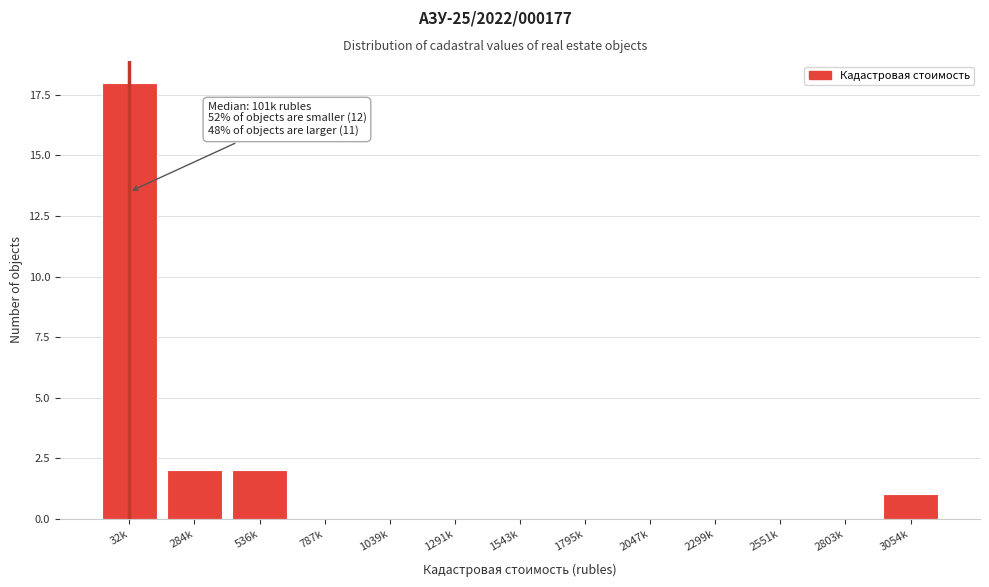

Reading left to right, transcribe all the data shown in this chart.

32k=18	284k=2	536k=2	787k=0	1039k=0	1291k=0	1543k=0	1795k=0	2047k=0	2299k=0	2551k=0	2803k=0	3054k=1